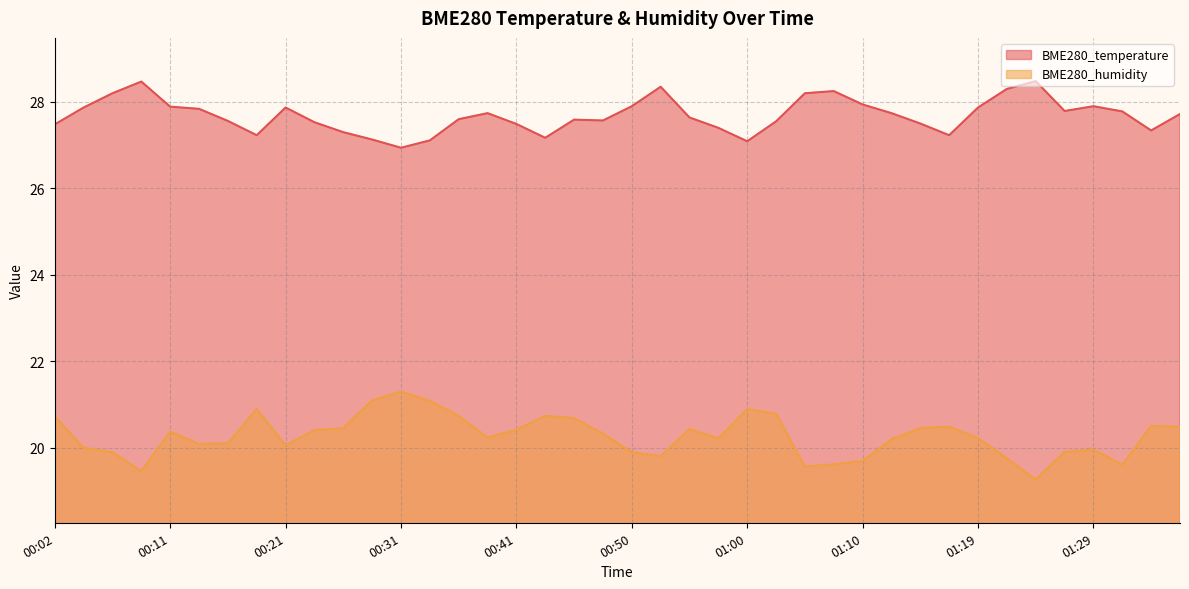

The value of BME280_humidity at 01:19 is 20.2. True or false?

True